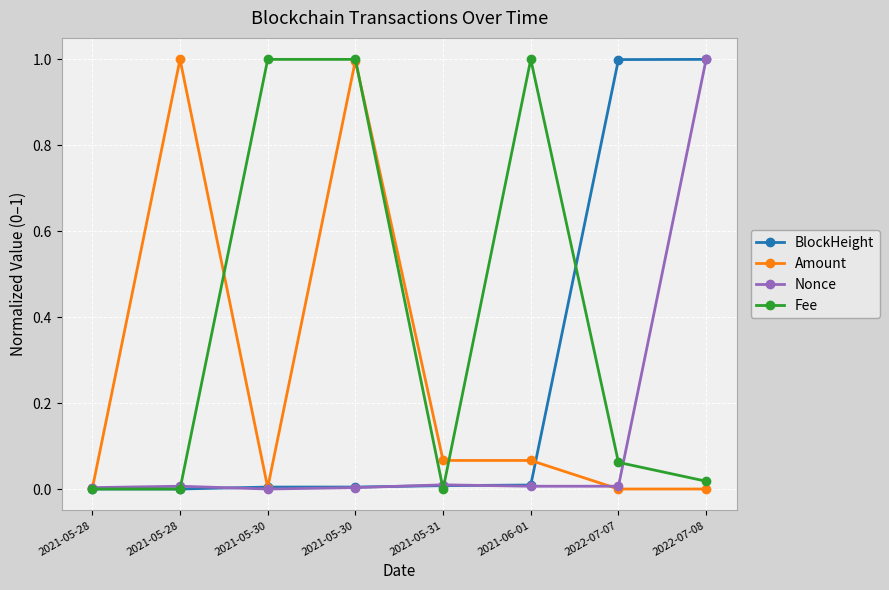

Is it true that Amount equals 0.0 at 2022-07-08?

True